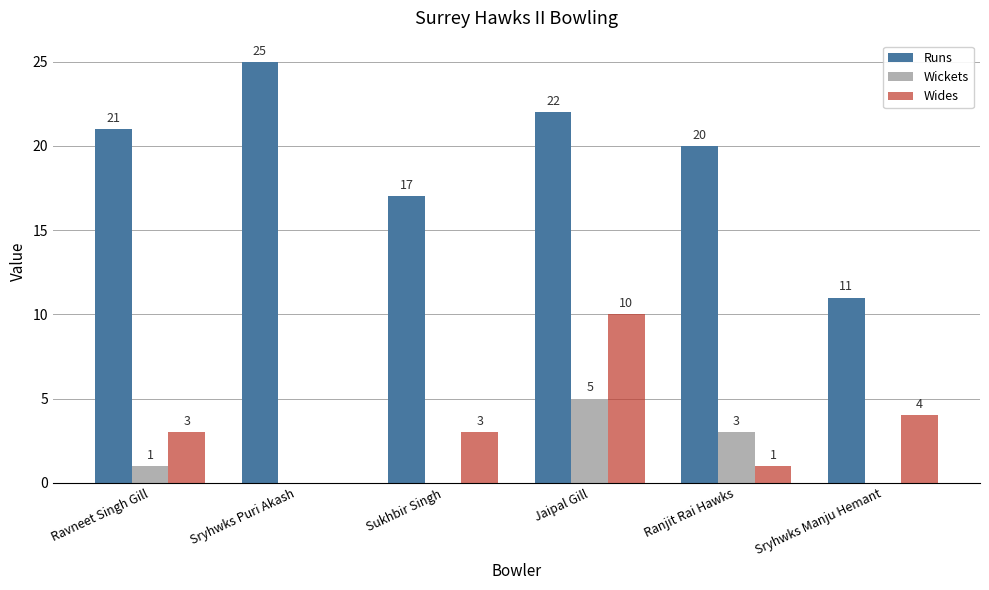

True or false: Wides has a value of 0 at Ranjit Rai Hawks.

False